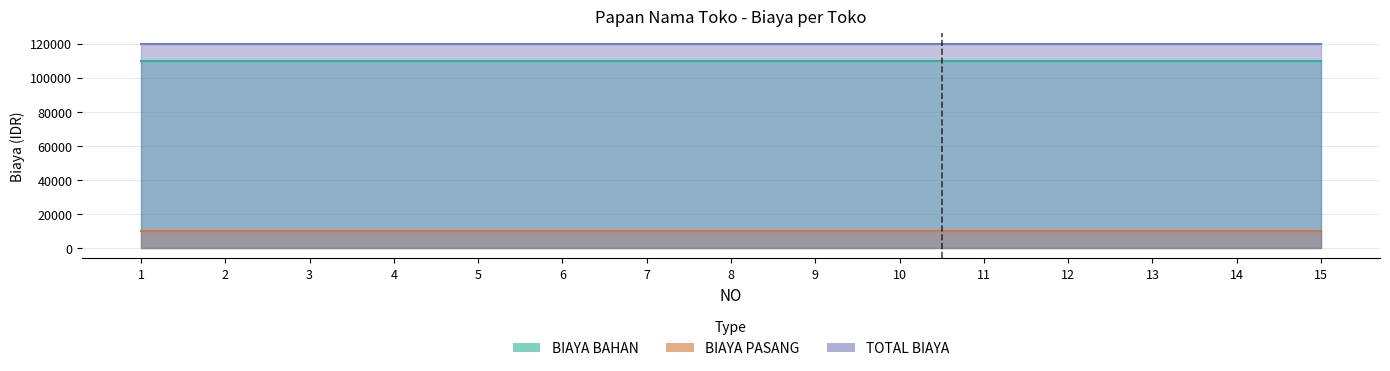

True or false: TOTAL BIAYA and BIAYA PASANG intersect in this chart.

False